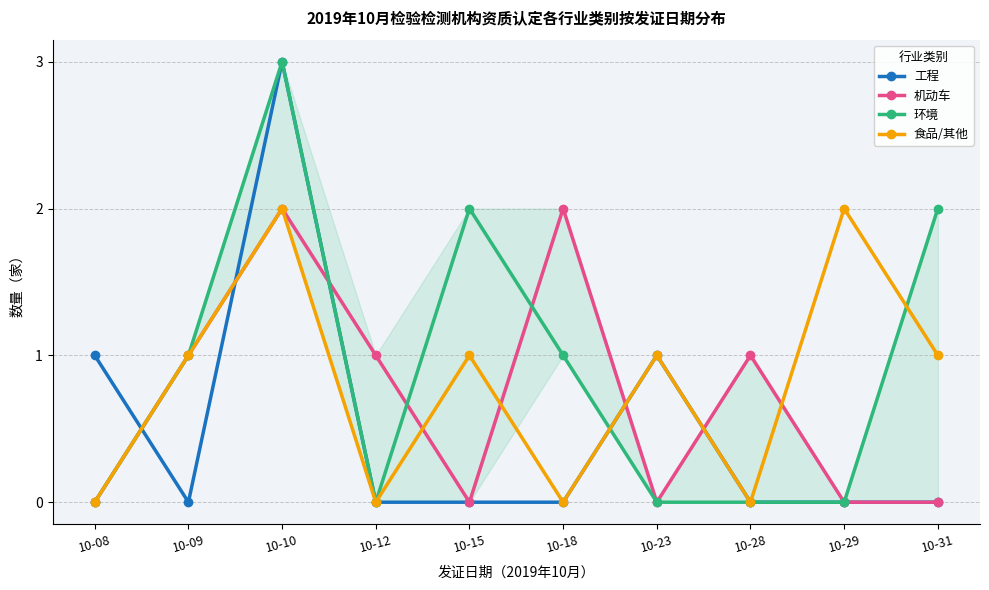

Reading right to left, what are all the values shown in this chart?

工程: 0	0	0	1	0	0	0	3	0	1
机动车: 0	0	1	0	2	0	1	2	1	0
环境: 2	0	0	0	1	2	0	3	1	0
食品/其他: 1	2	0	1	0	1	0	2	1	0